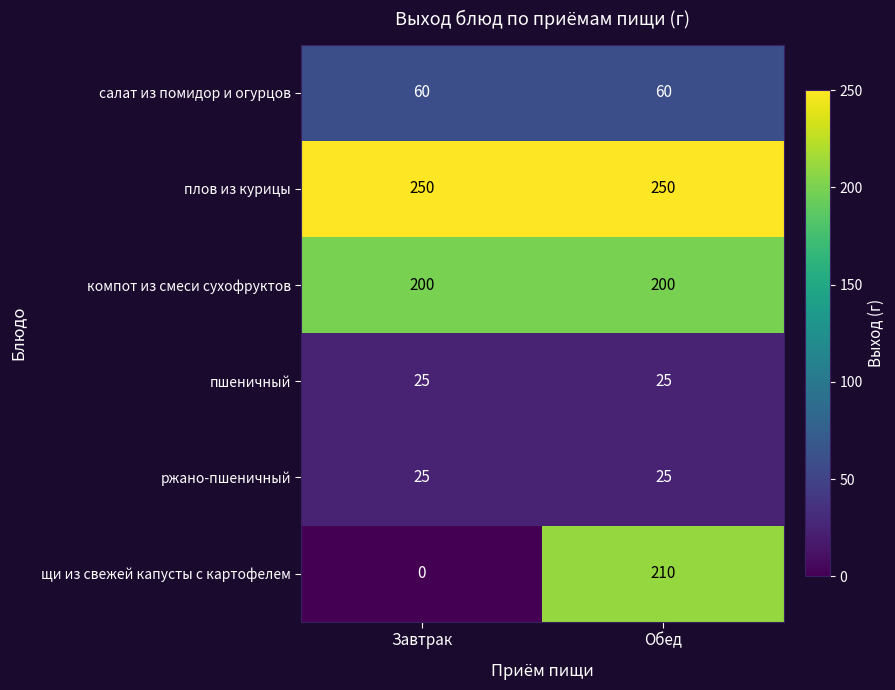

What is the difference between the highest and lowest values at Обед?

225